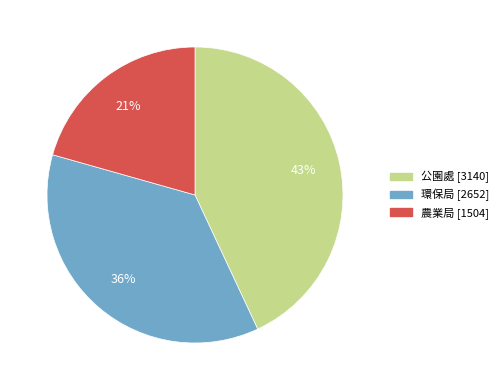

To the nearest percent, what portion does 公園處 represent?

43%